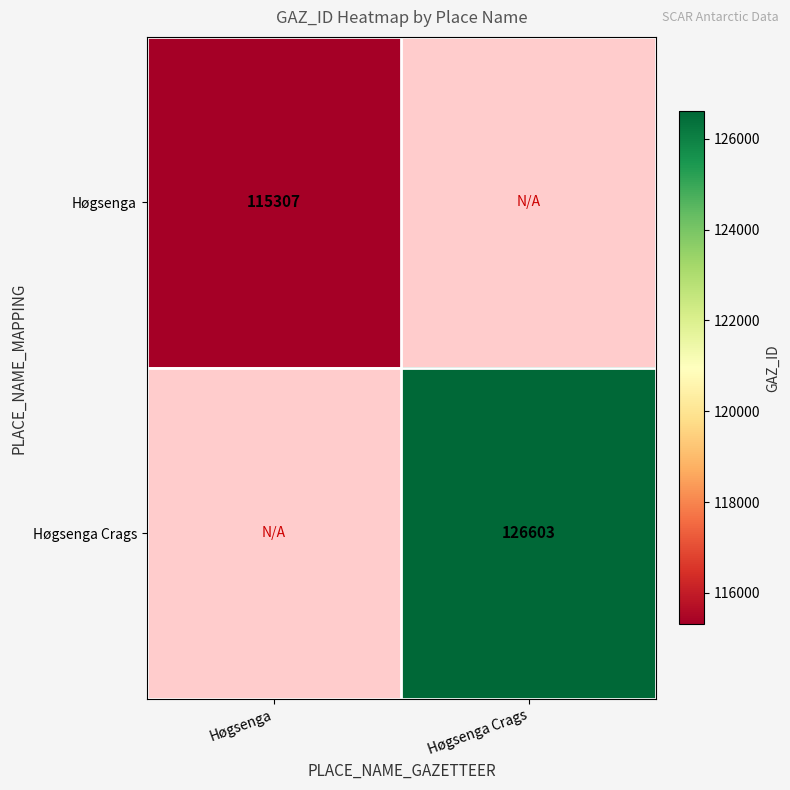

Count the number of categories in the chart.

2